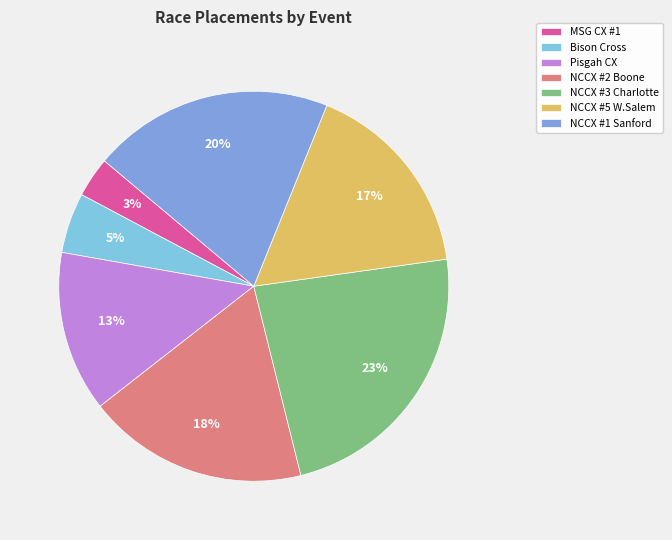

Count the number of slices in the pie.

7